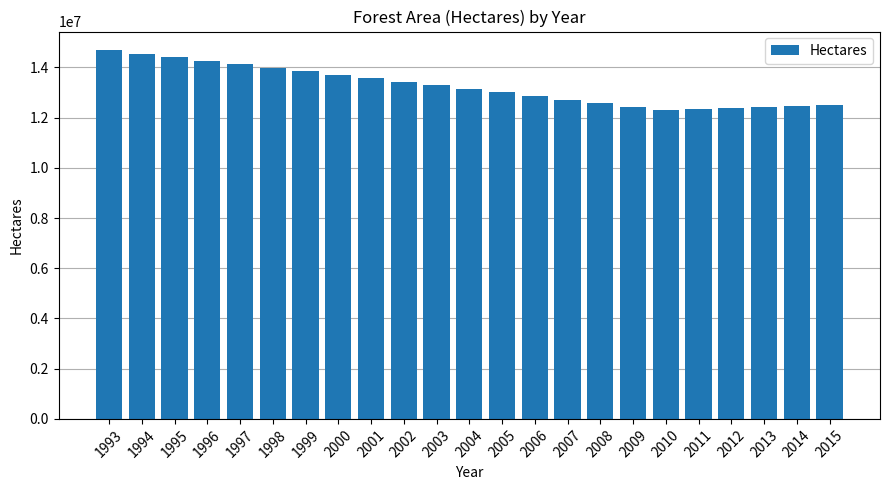

What is the average value?

13259661